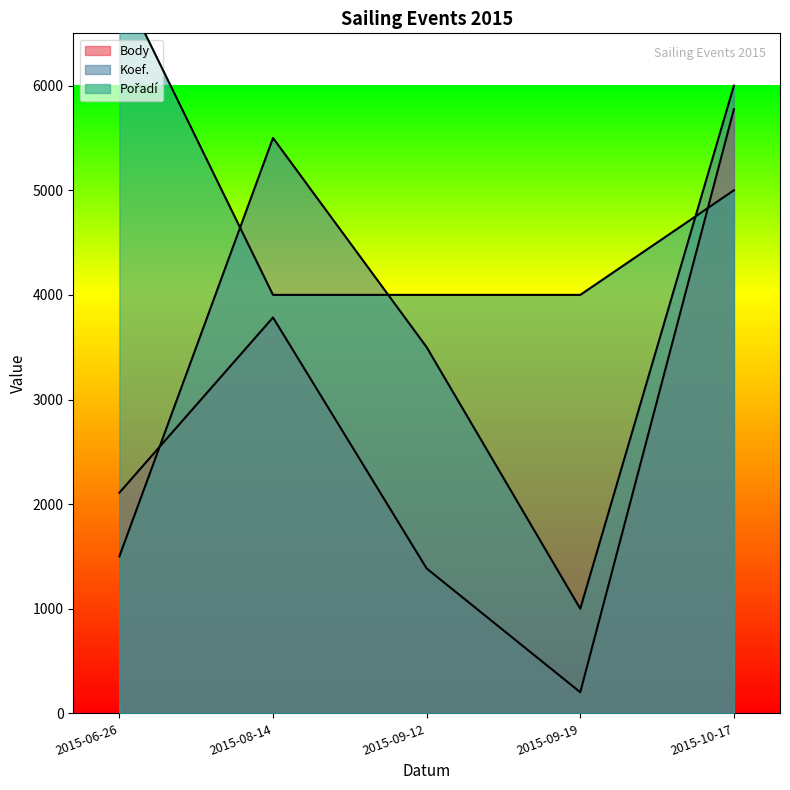

How many series are shown in this chart?

3